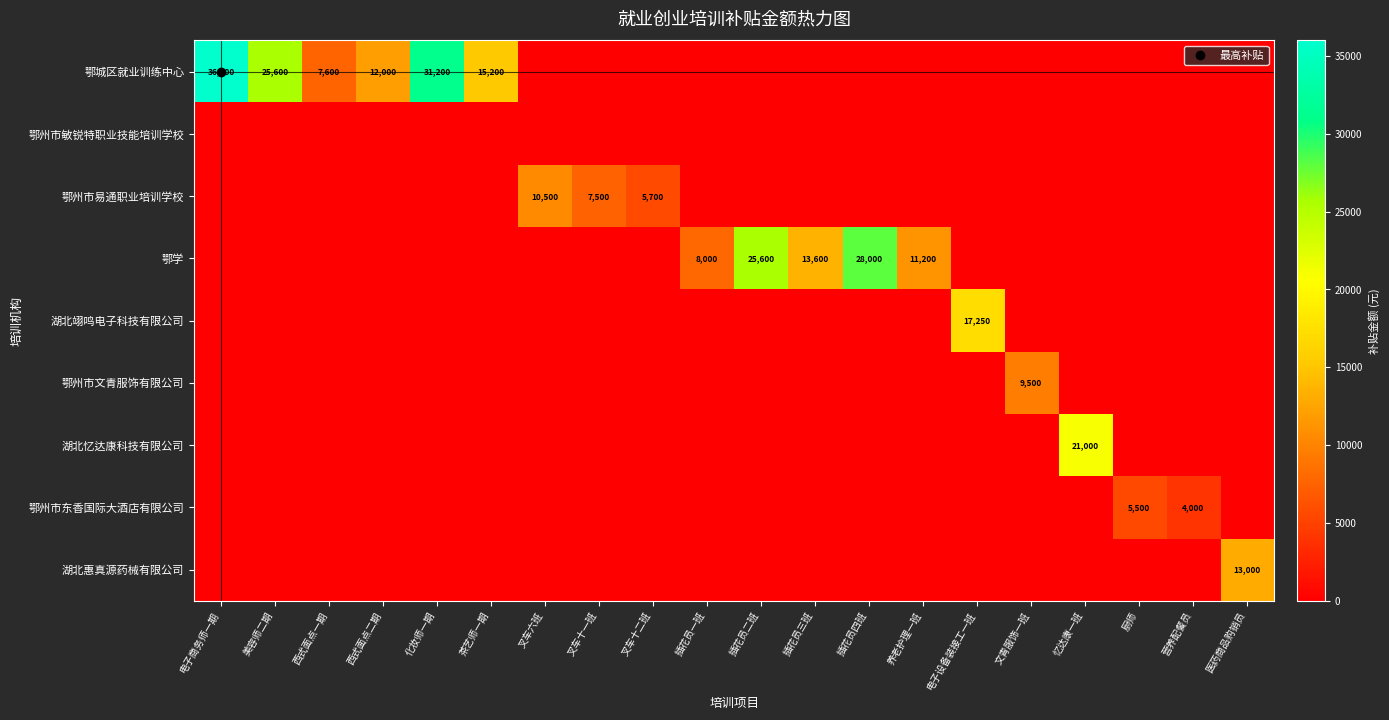

The value of 鄂州市敏锐特职业技能培训学校 at 化妆师一期 is 0. True or false?

True